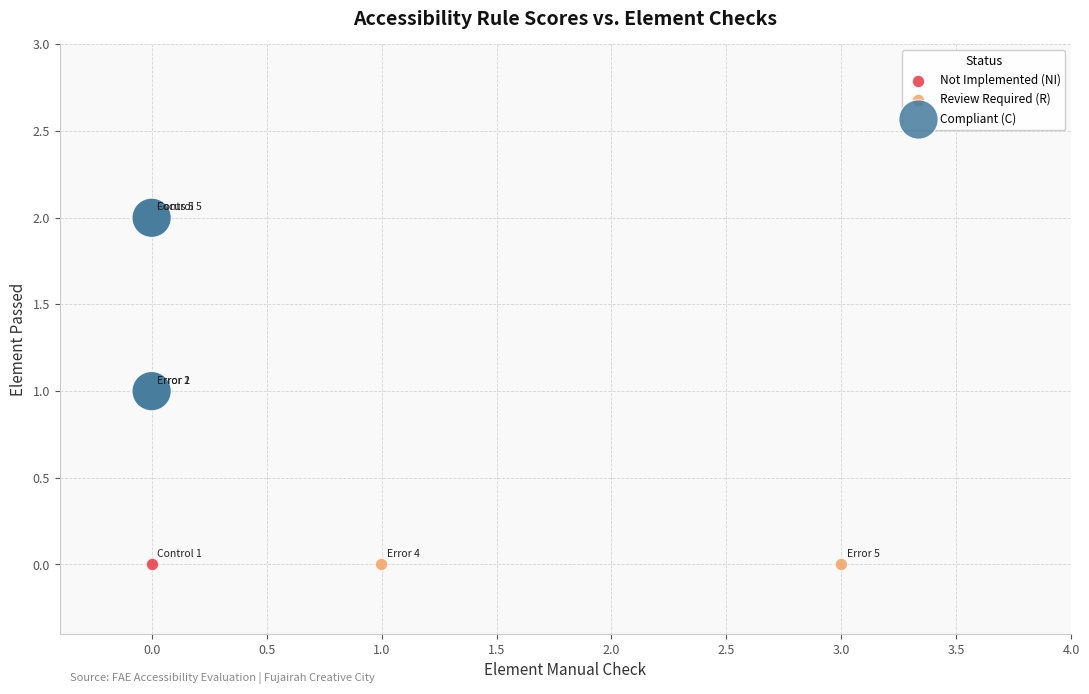

What are all the series names shown in the legend?

Not Implemented (NI), Review Required (R), Compliant (C)